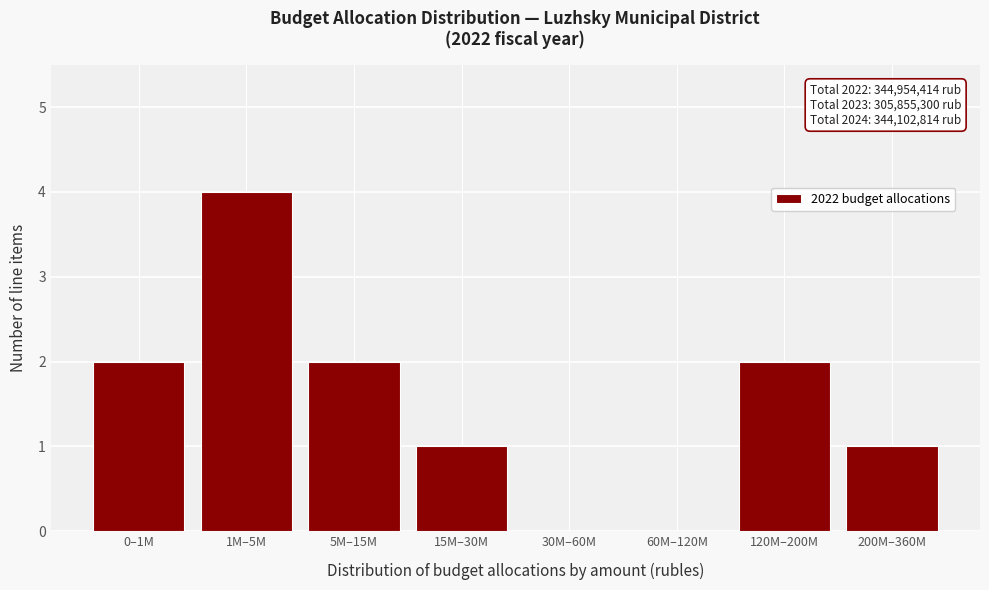

Reading right to left, list all the values displayed in this chart.

200M–360M=1	120M–200M=2	60M–120M=0	30M–60M=0	15M–30M=1	5M–15M=2	1M–5M=4	0–1M=2